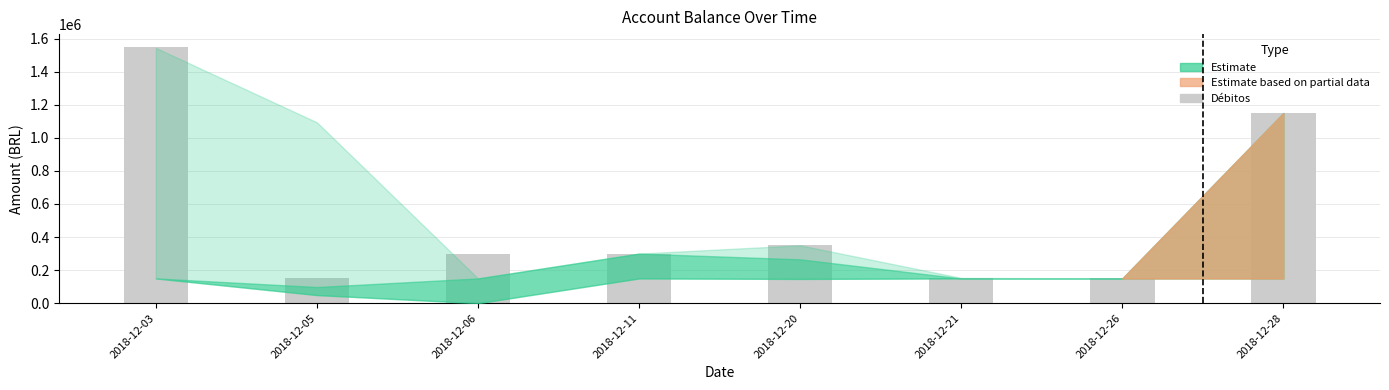

Where is the data nearest to the value 849643?

2018-12-28